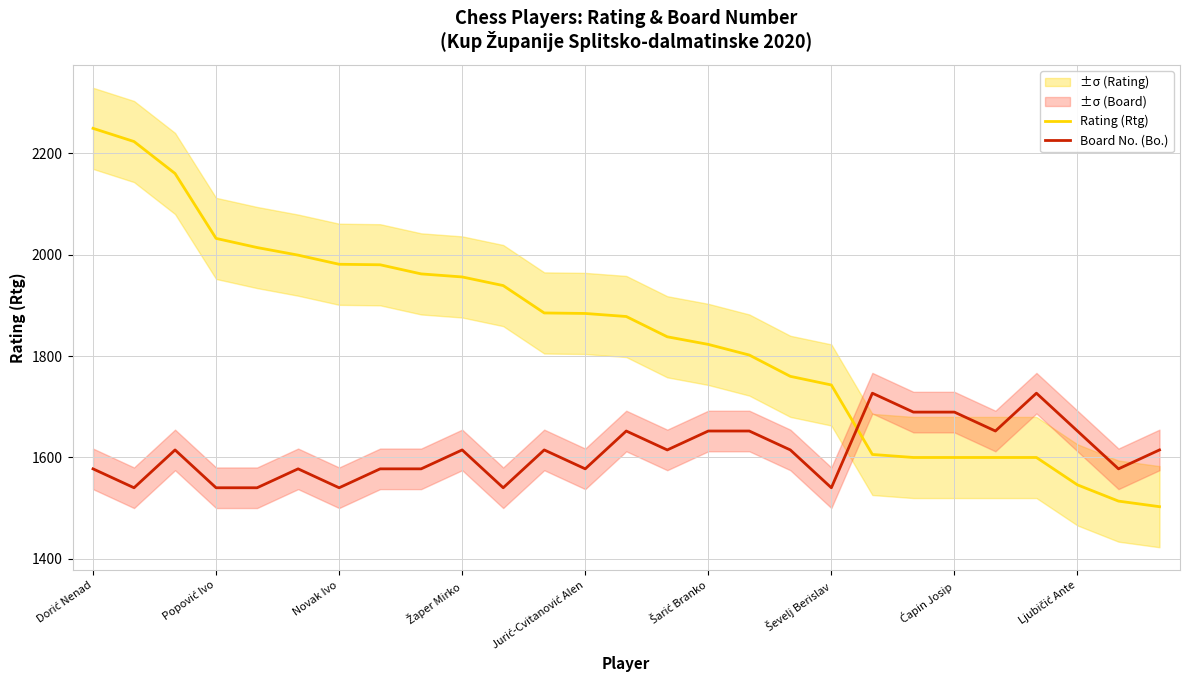

What is the minimum value for Board No. (Bo.)?

1540.3